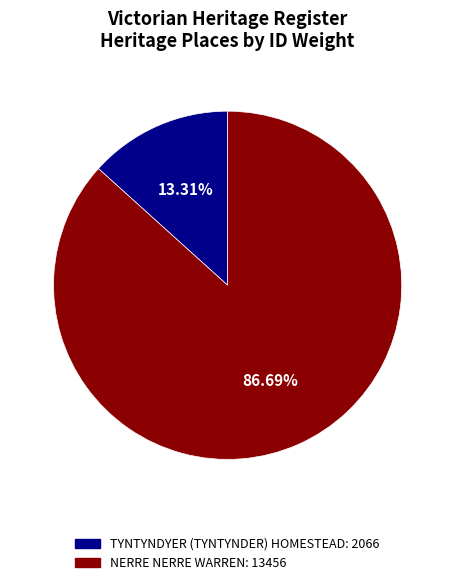

Does TYNTYNDYER (TYNTYNDER) HOMESTEAD account for over 50% of the chart?

No